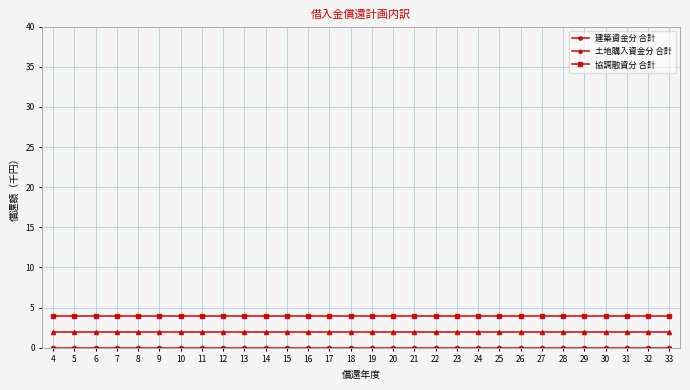

Which series has the largest total across all categories?

協調融資分 合計